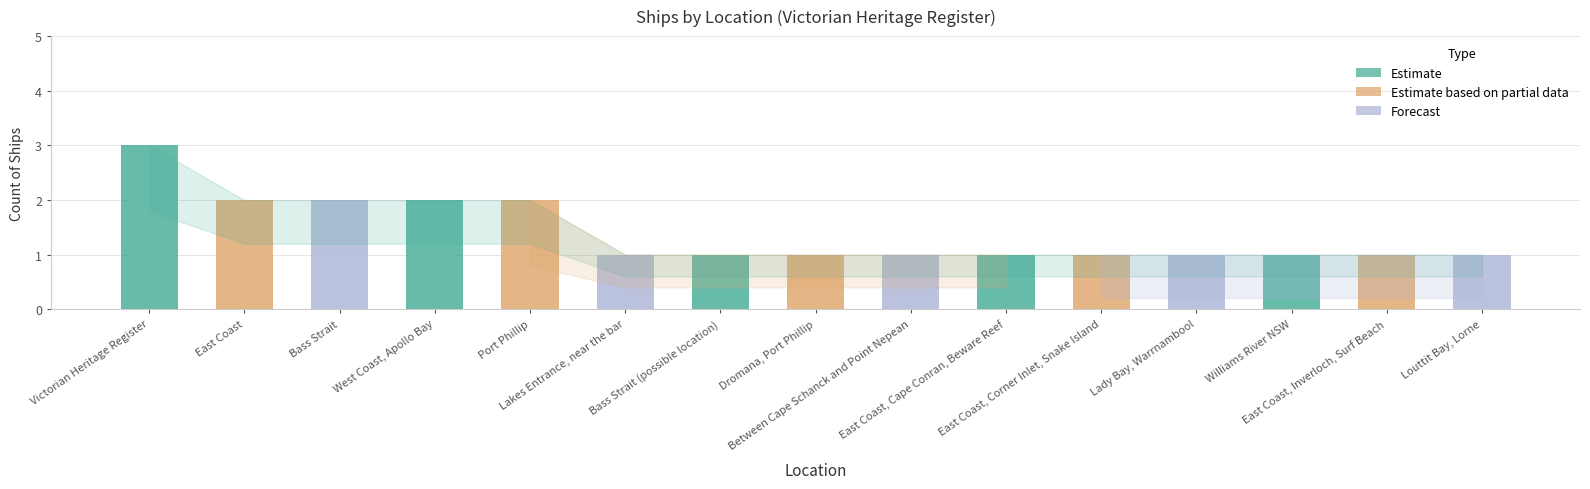

What is the sum of all values?

21